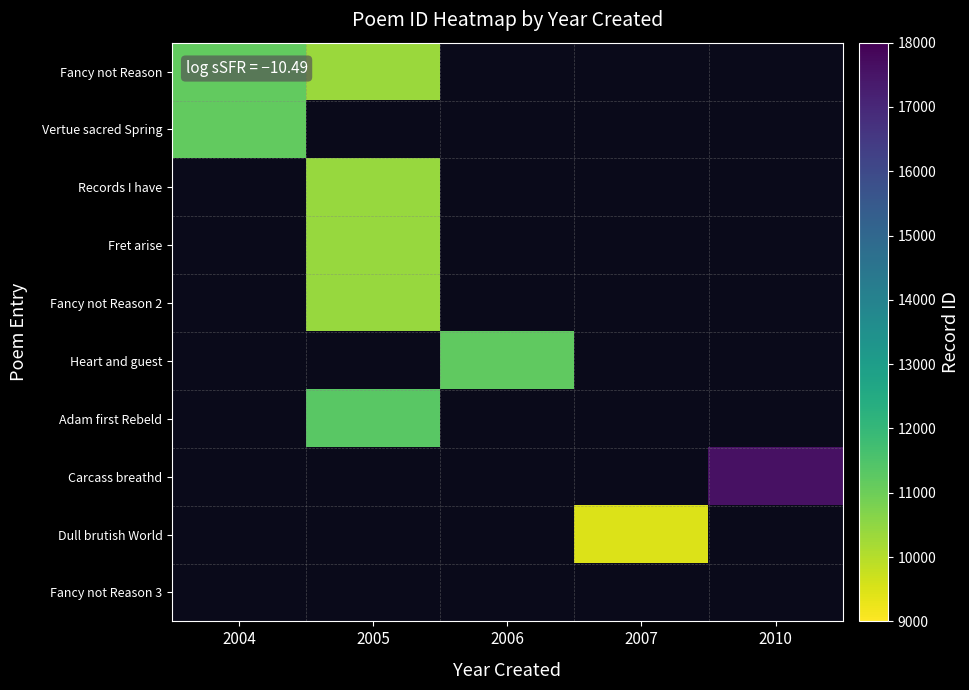

Is the value of Fancy not Reason 2 at 2005 greater than the value of Fancy not Reason at 2006?

No